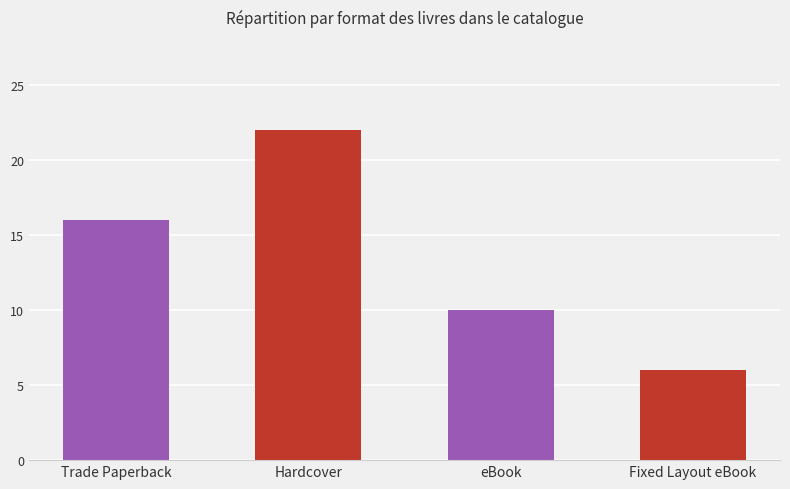

How many bars are there in total?

4